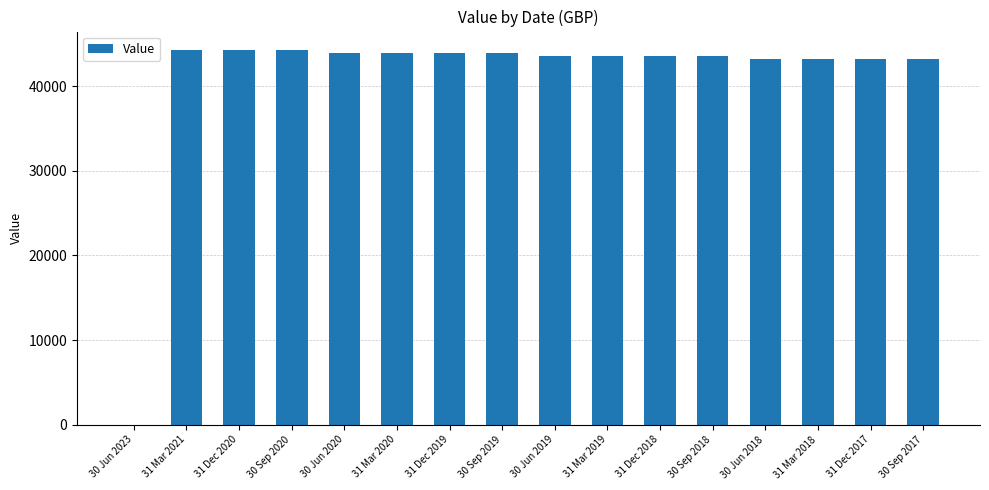

What is the ratio of the value at 30 Jun 2020 to the value at 30 Sep 2018?

1.0